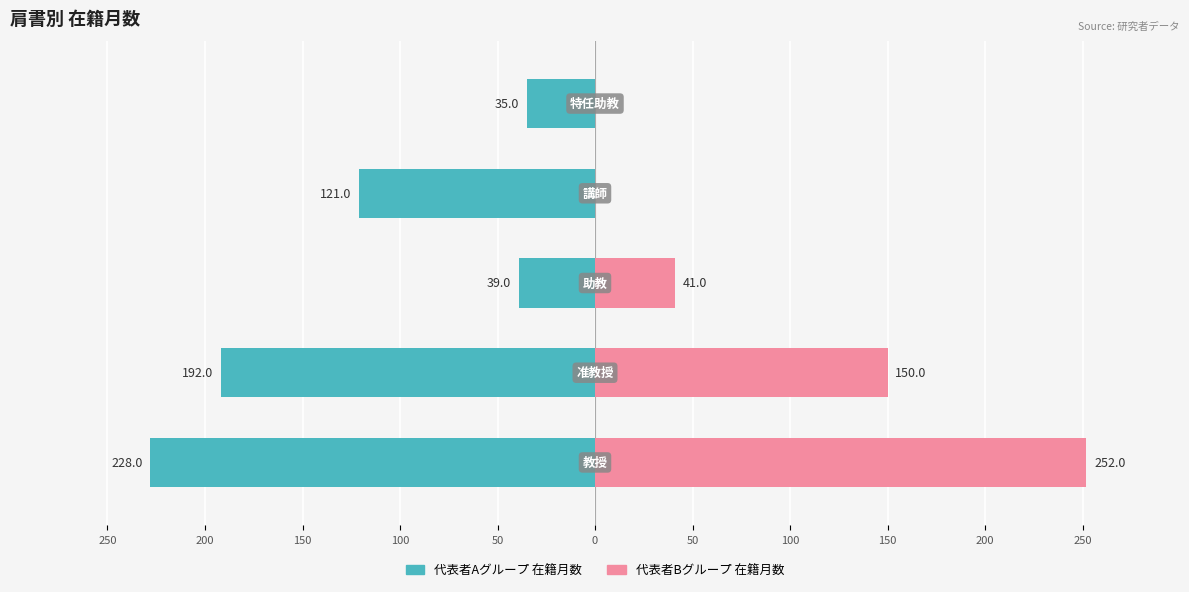

Count the number of data series in this chart.

2